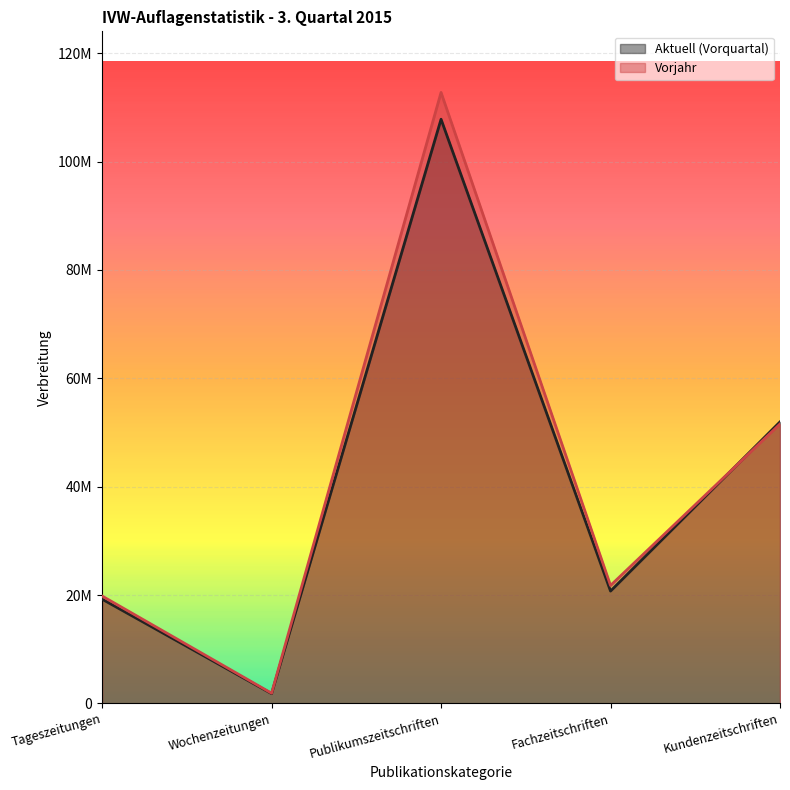

Between Tageszeitungen and Kundenzeitschriften, which is larger?

Kundenzeitschriften